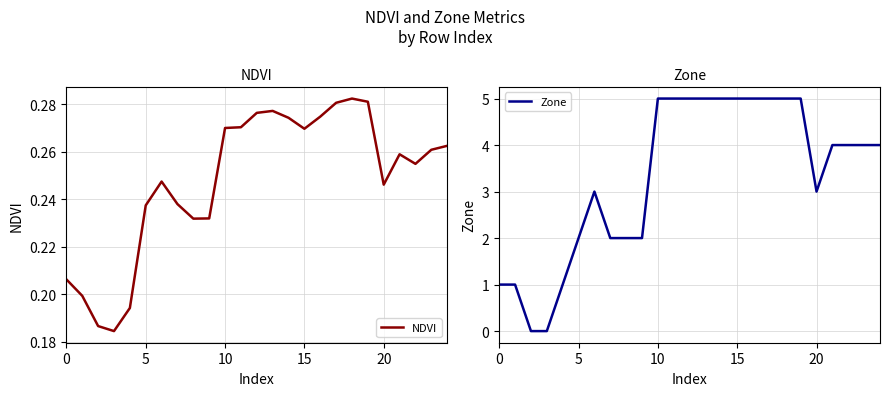

Which series has the largest total across all categories?

Zone